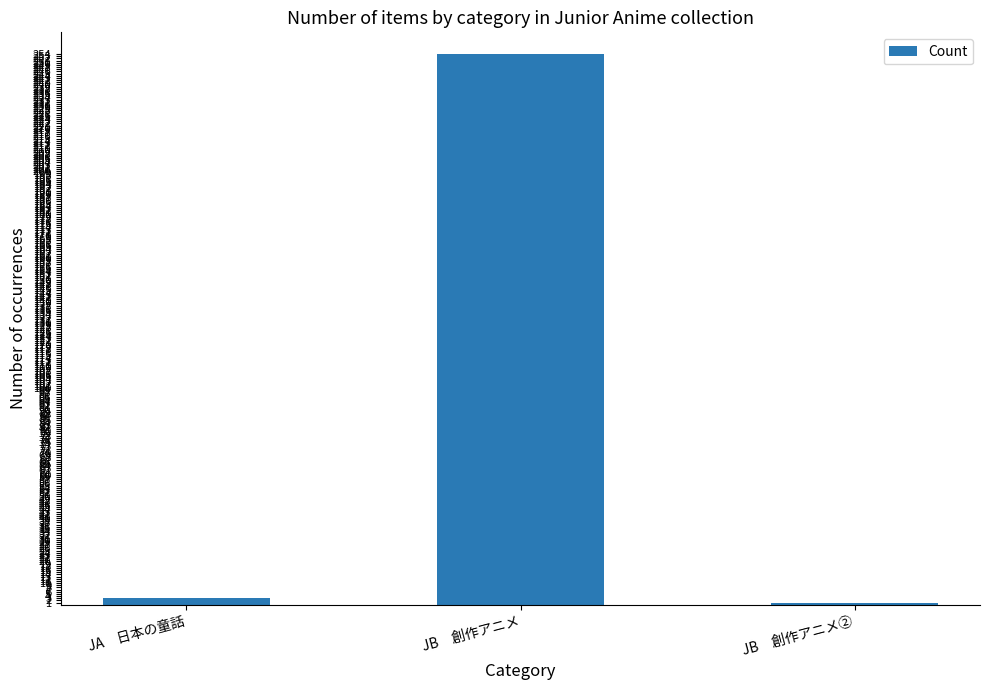

Is it true that the value at JB　創作アニメ is 386?

False